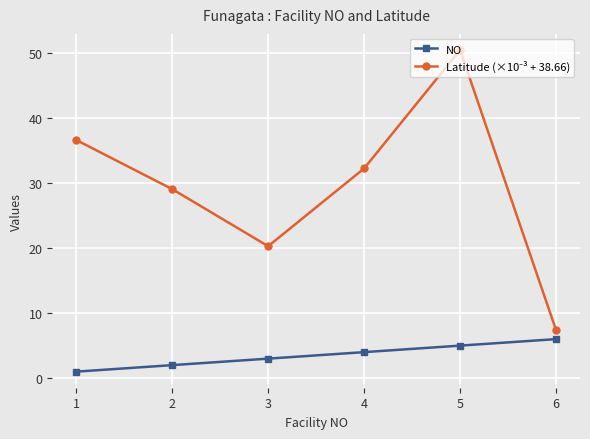

Where is NO nearest to the value 3?

3